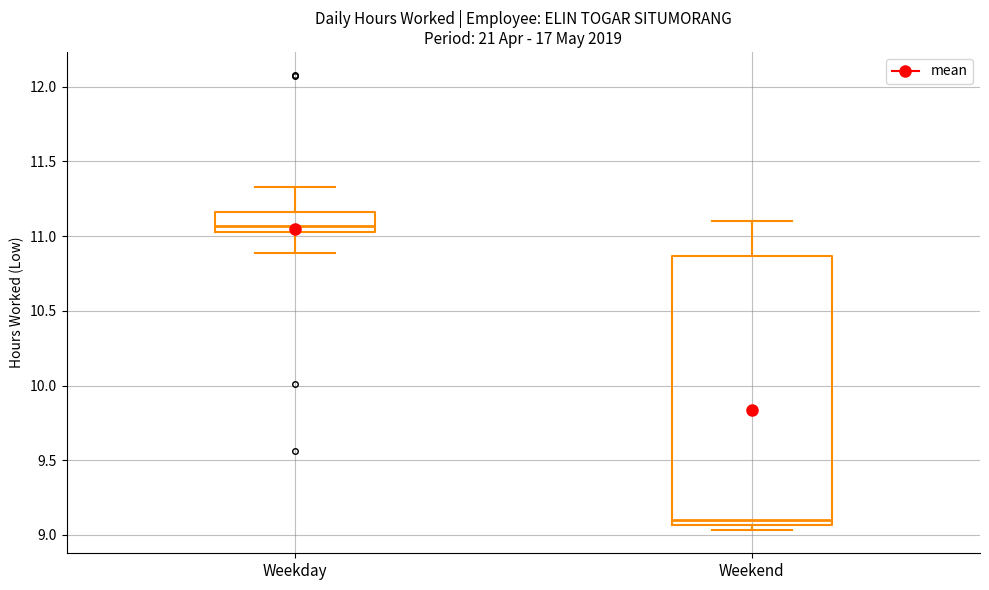

Reading left to right, transcribe this box plot: for each box, give where its median line is, the range the box spans, and where its two whiskers end, as read against the y-axis. The values are not printed on the chart, so give them approximately, as read against the axis.

Weekday: median 11.05 (just above the box's lower edge), box 11.05 to 11.15, whiskers 10.90 to 11.35
Weekend: median 9.10, box 9.05 to 10.85, whiskers 9.05 (just below the box's lower edge) to 11.10